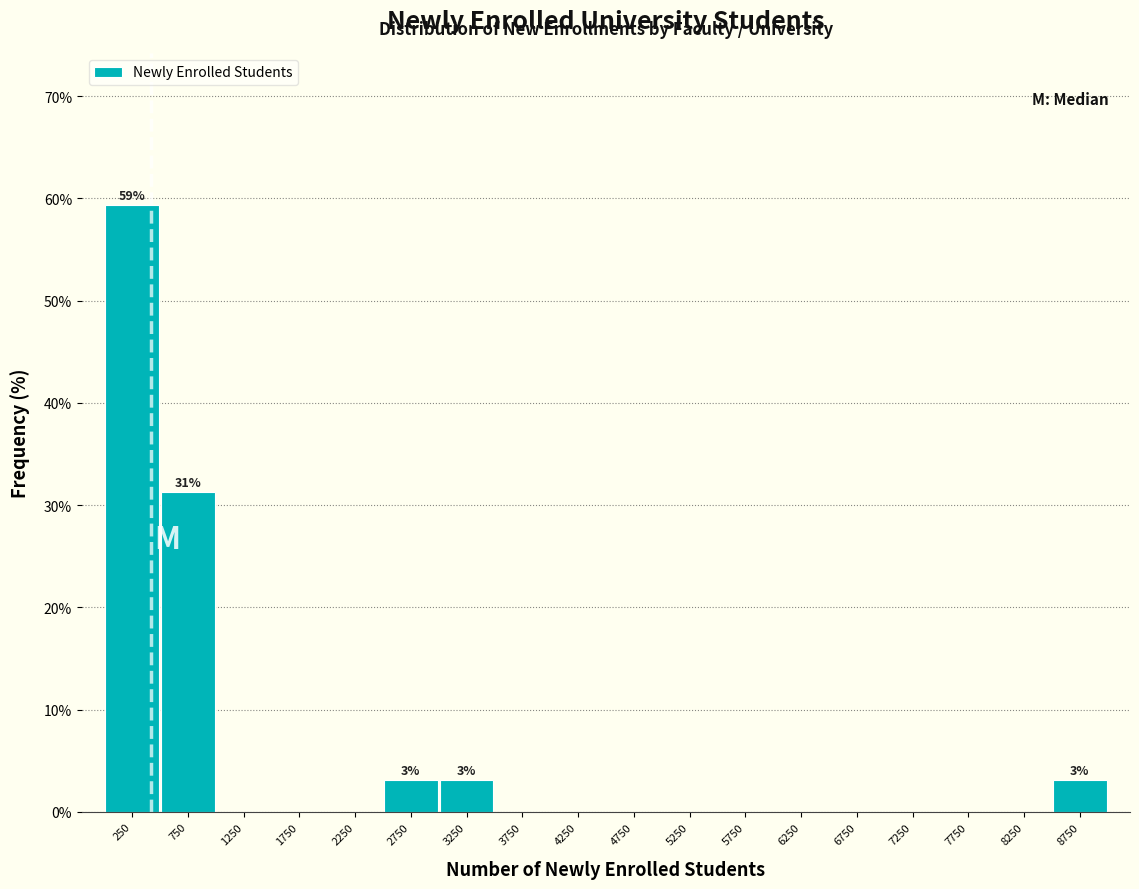

Over which range of the x-axis is the bar tallest?

0 to 500